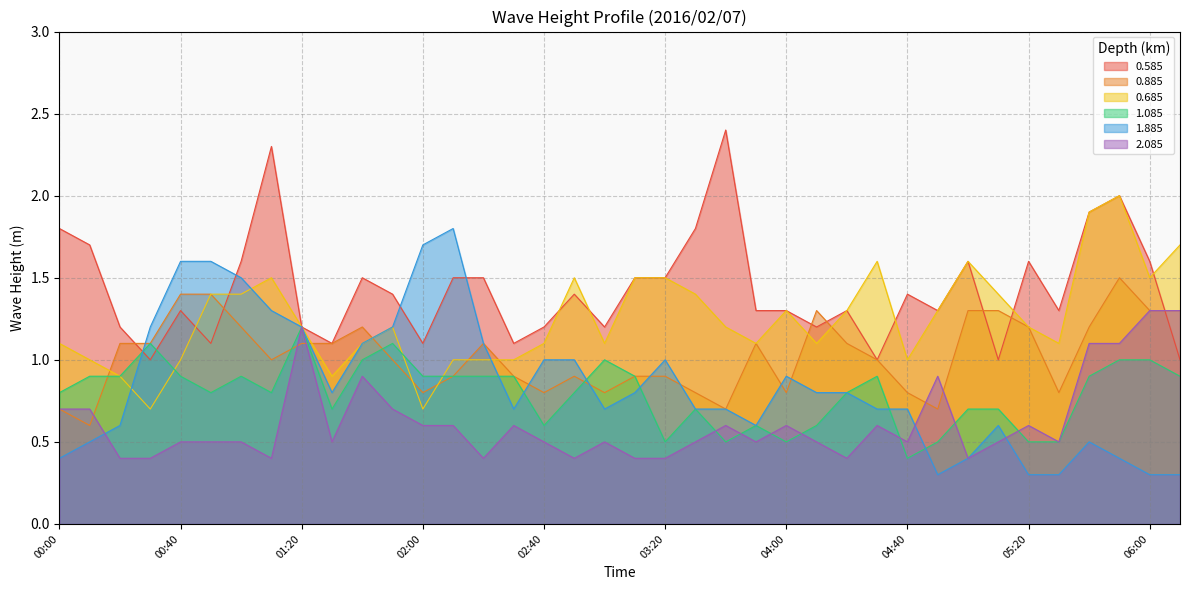

What position from the right is 06:00?

2